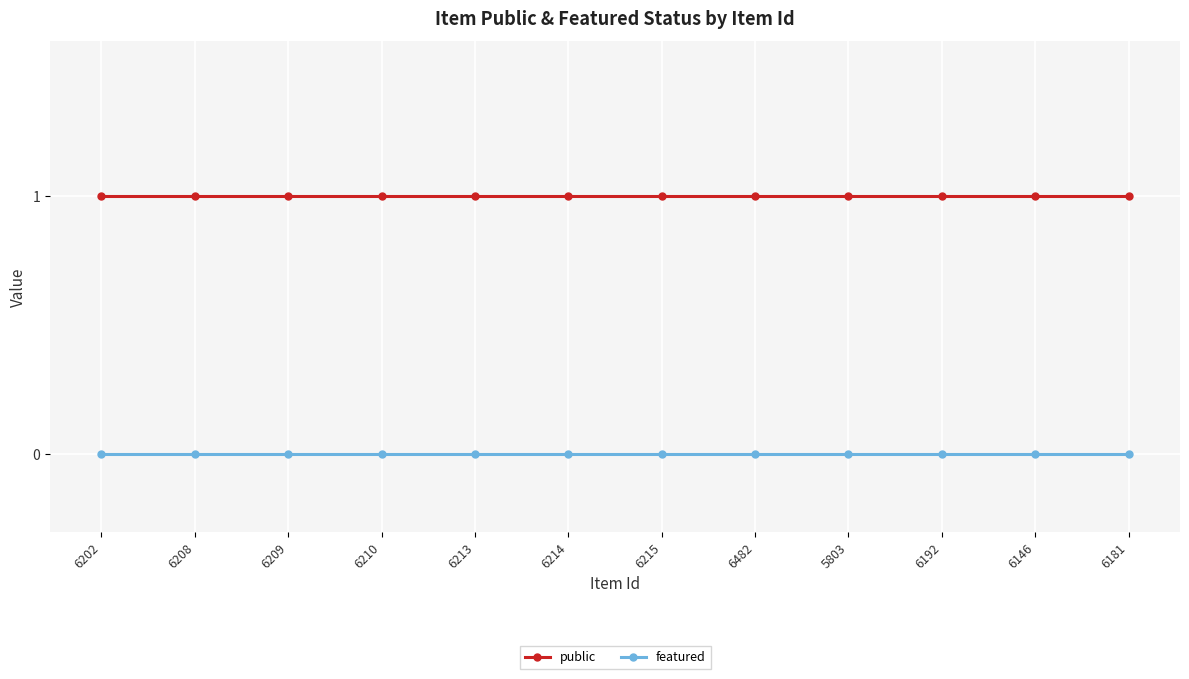

True or false: public and featured intersect in this chart.

False